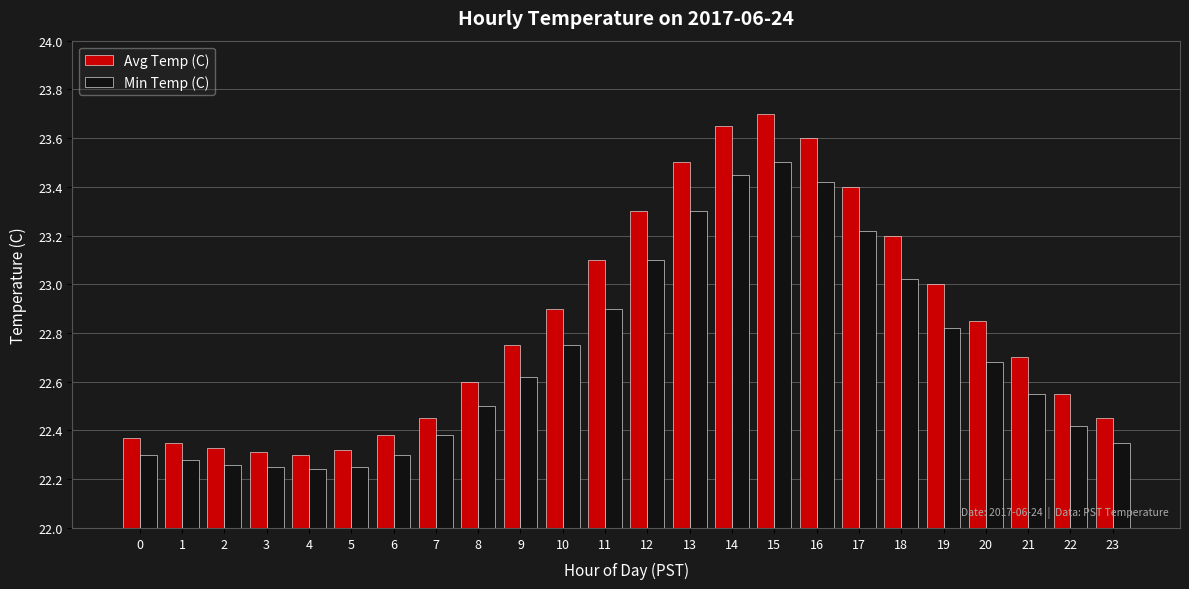

At which label does Min Temp (C) reach its peak?

15